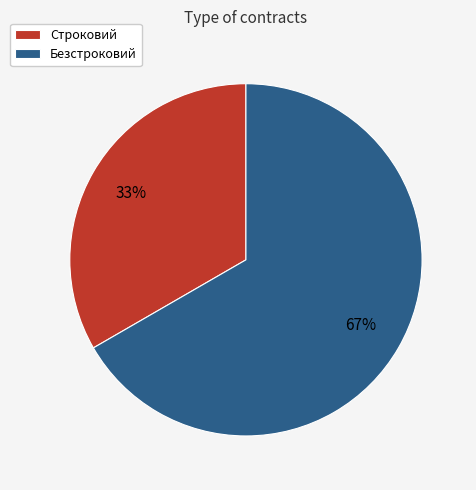

Is the sum of Безстроковий and Строковий greater than half?

Yes